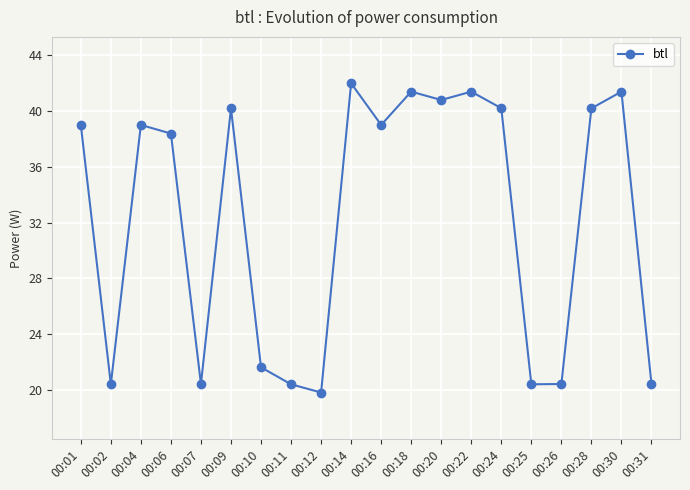

What is the difference between the second highest and minimum values?

21.6